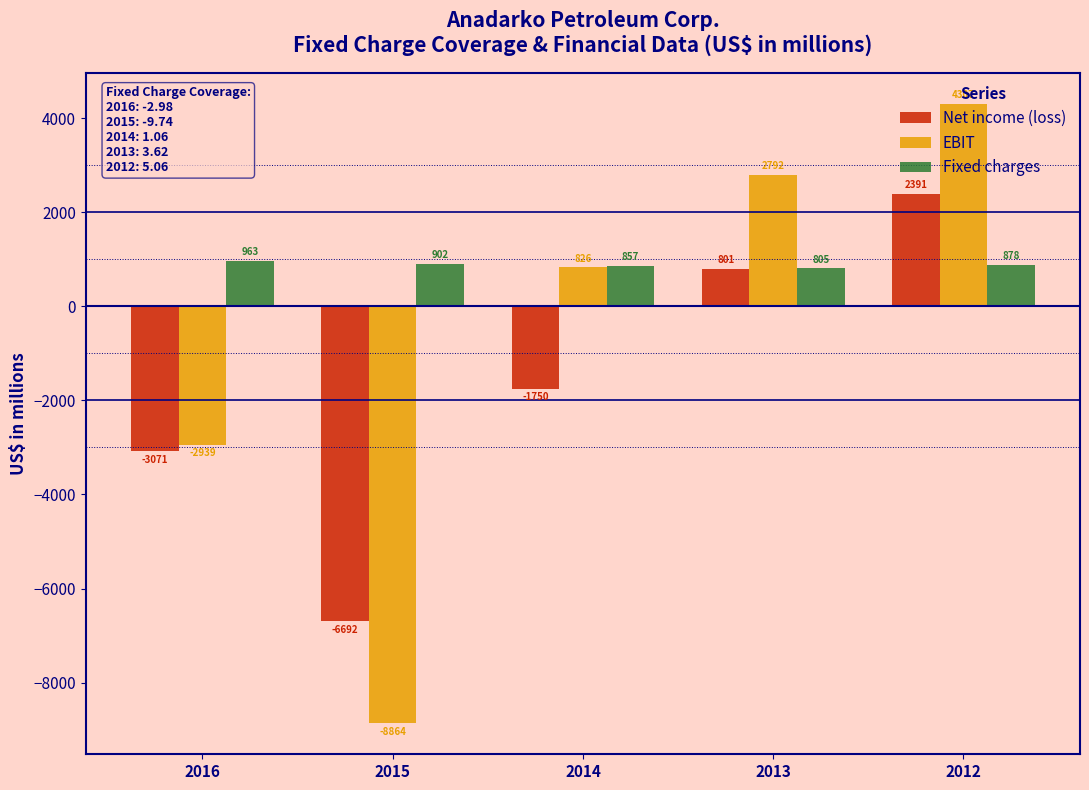

What is the difference between the highest and lowest values at 2013?

1991